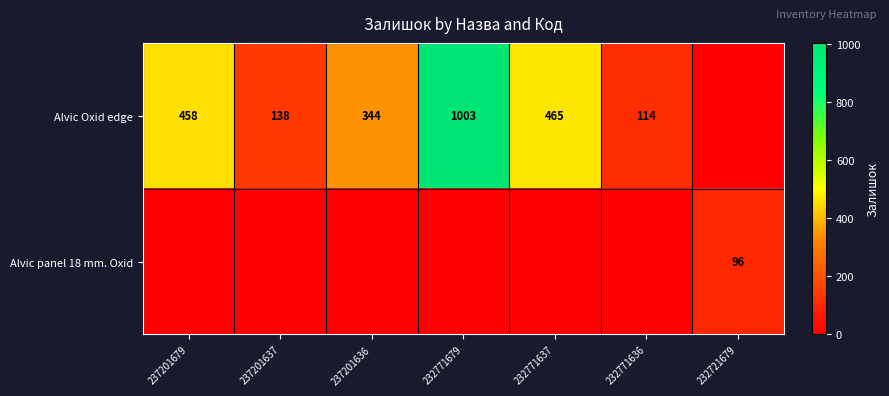

What is the spread (max minus min) of values at 232771679?

1003